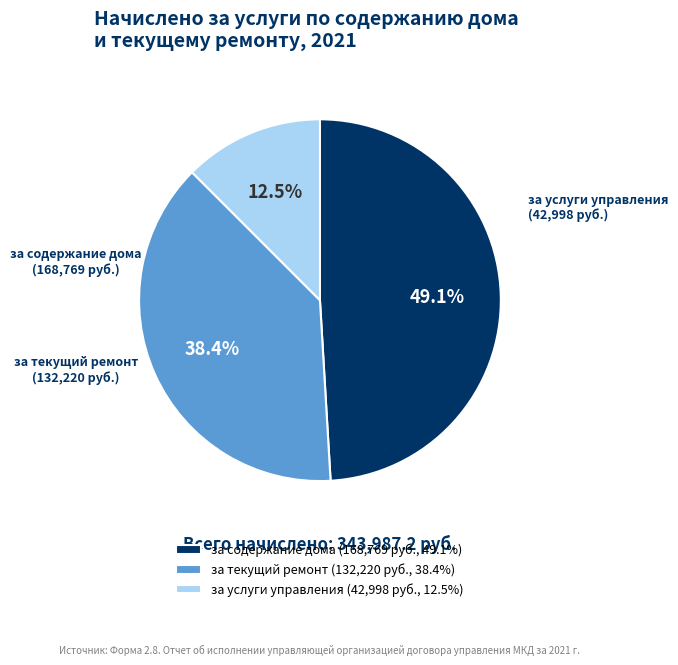

How many slices are in this pie chart?

3